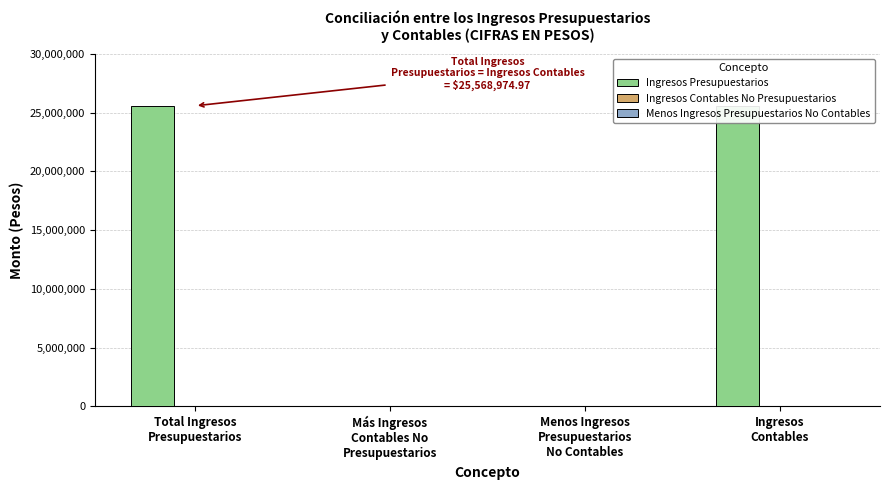

What is the sum of all Ingresos Presupuestarios values?

51137949.9